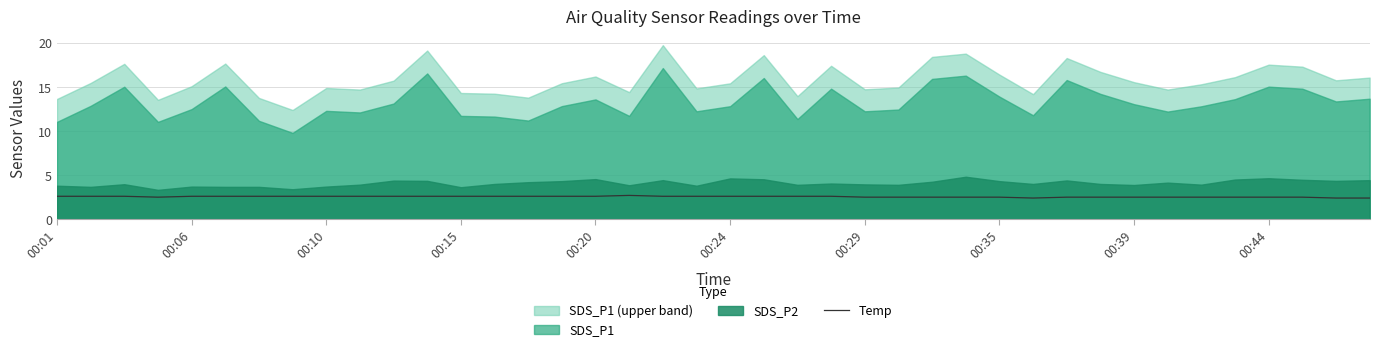

The Temp series shows 4.3 at 00:39. True or false?

False